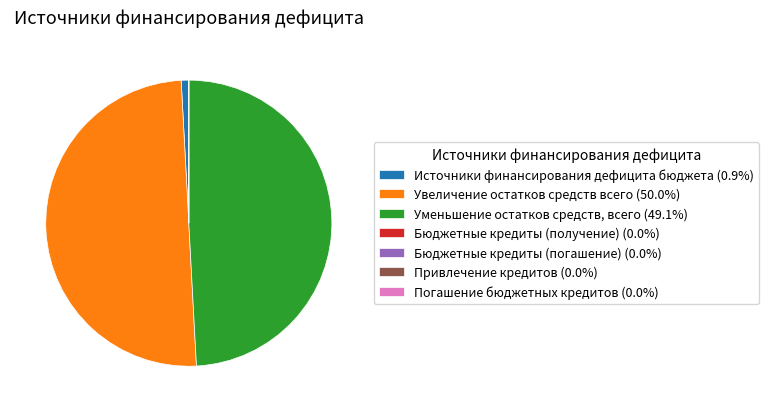

Does Источники финансирования дефицита бюджета (0.9%) represent more than half of the total?

No